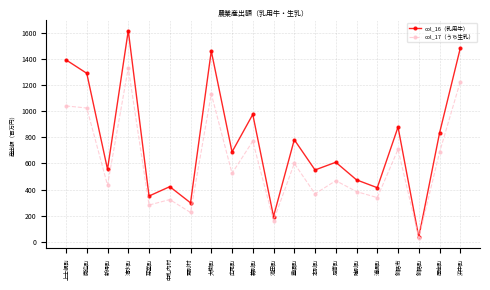

Which series has the largest range (max minus min)?

col_16（乳用牛）